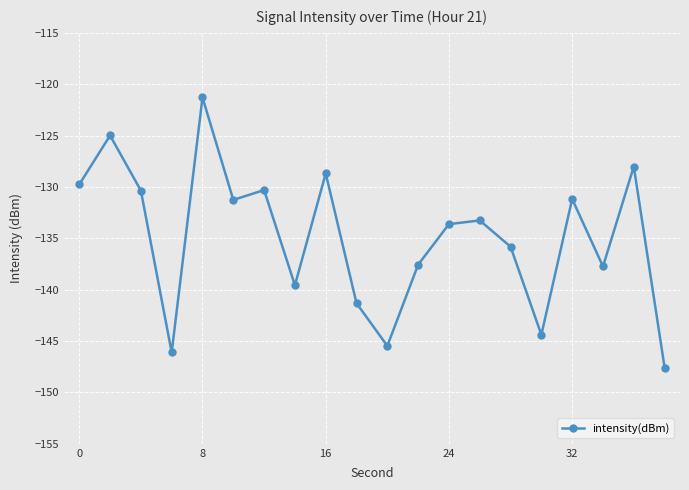

True or false: there are more than 1 points higher than both neighbors.

True